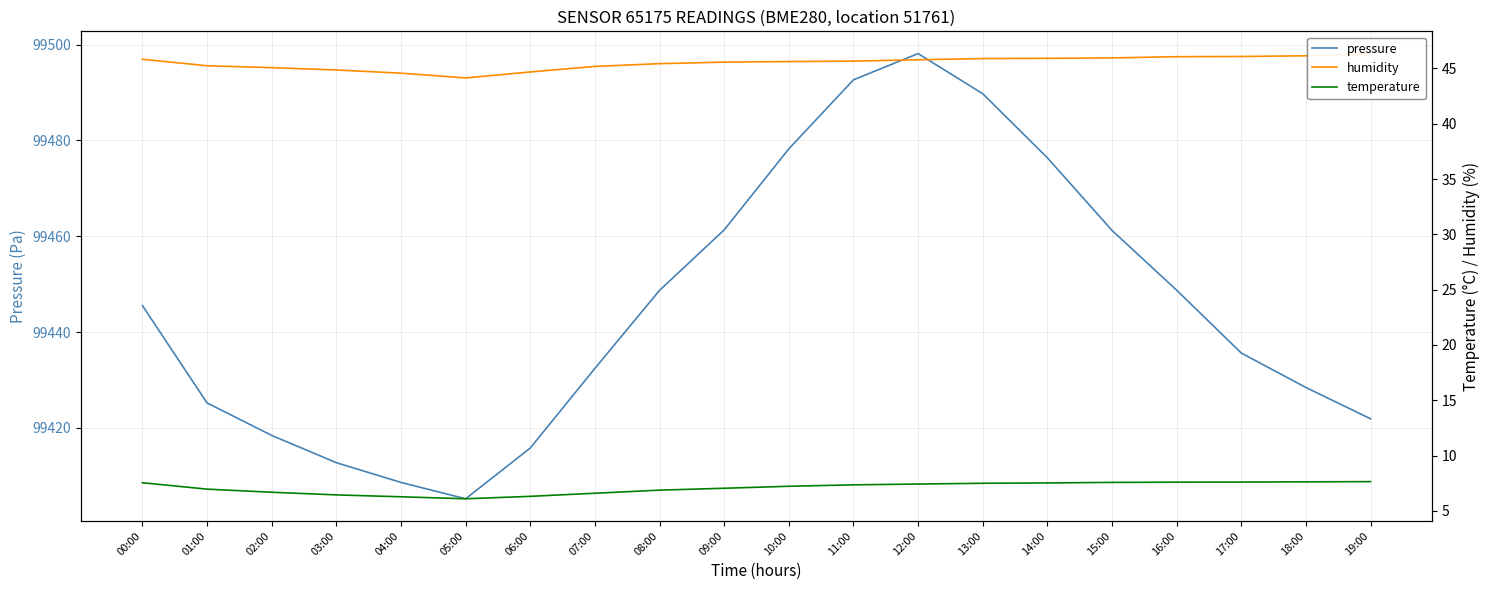

Where does the temperature series first go above 7?

00:00